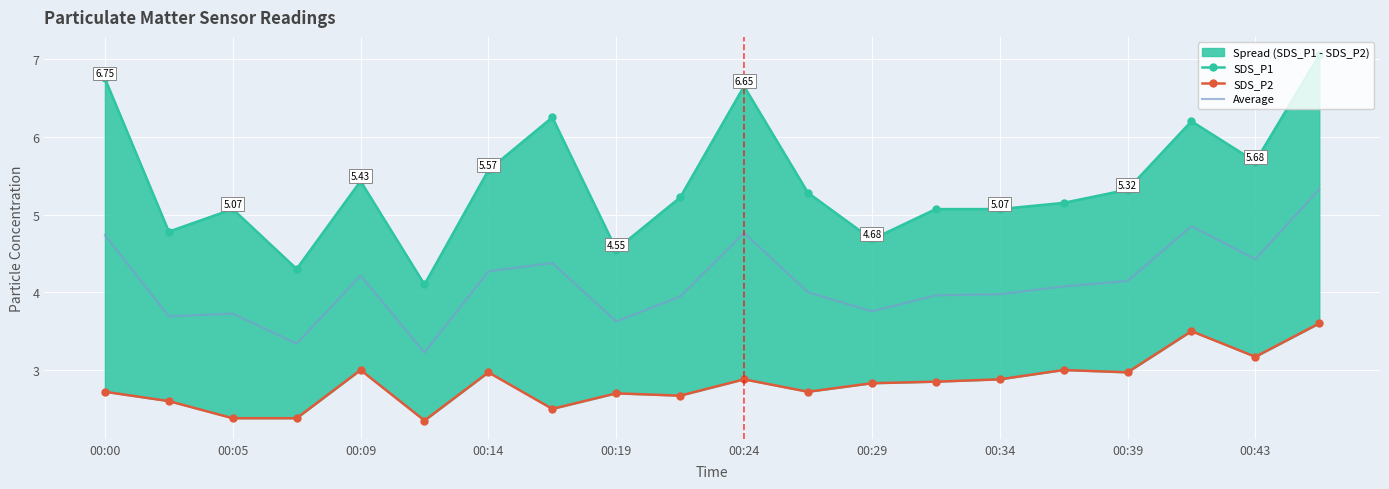

What is the average value of the Average series?

4.1